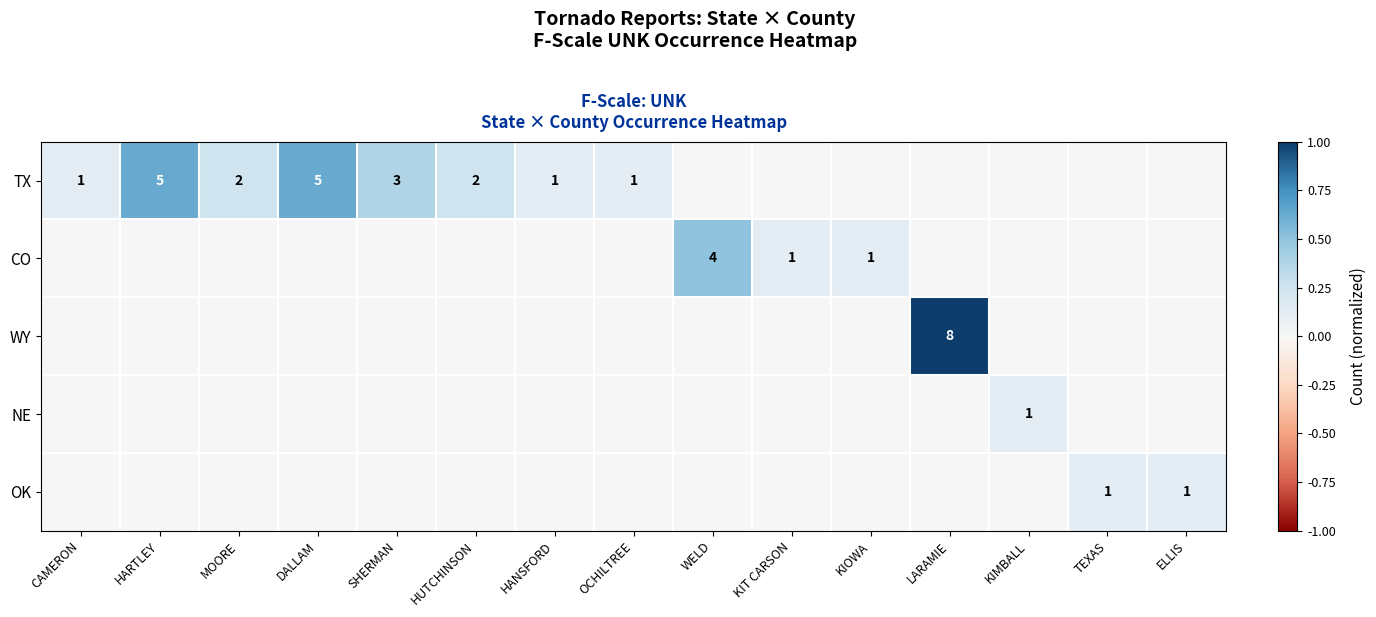

Between LARAMIE and KIMBALL, which series saw the biggest shift?

WY